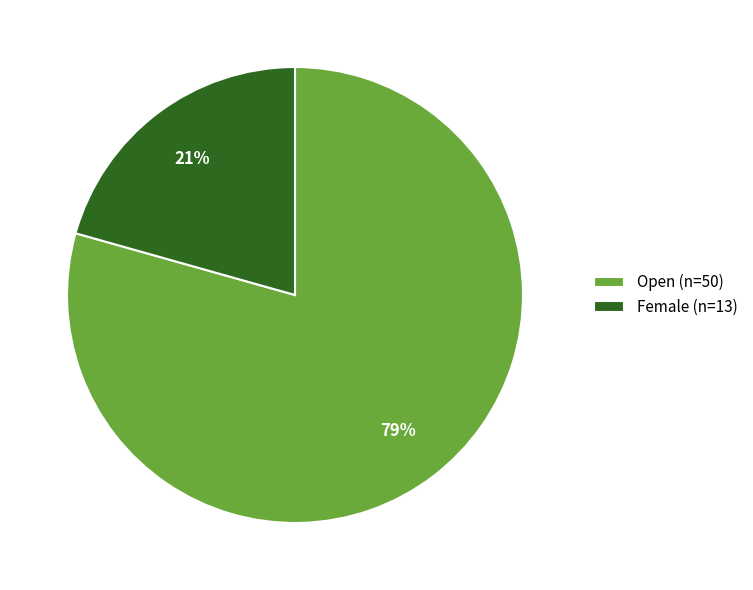

To the nearest percent, what is the combined percentage of Open and Female?

100%